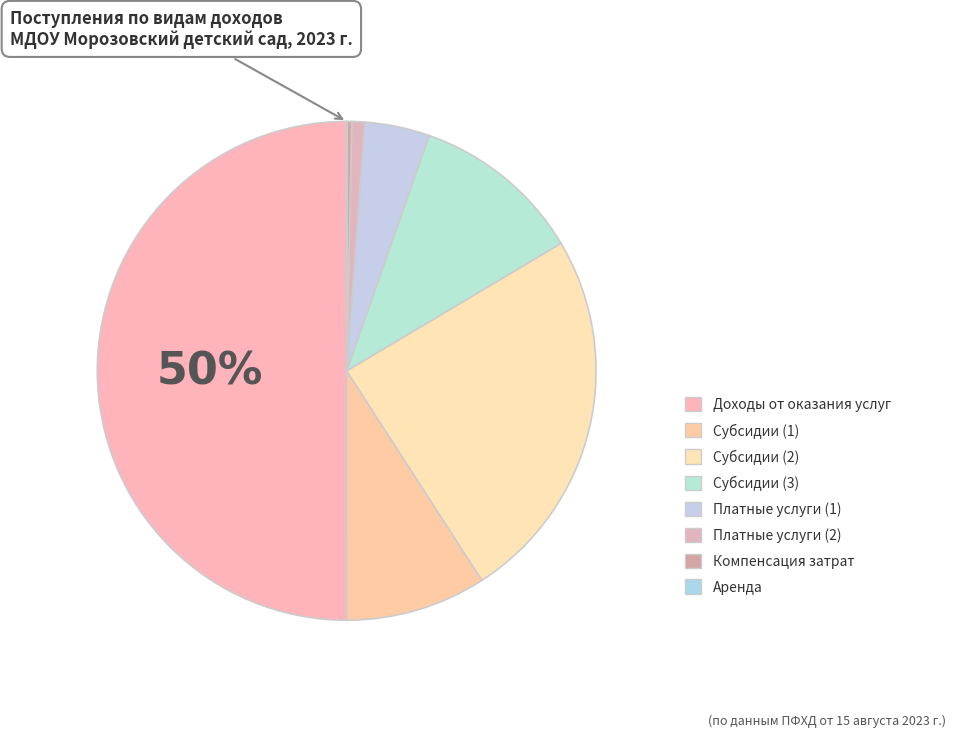

Is there a majority slice in this chart?

No